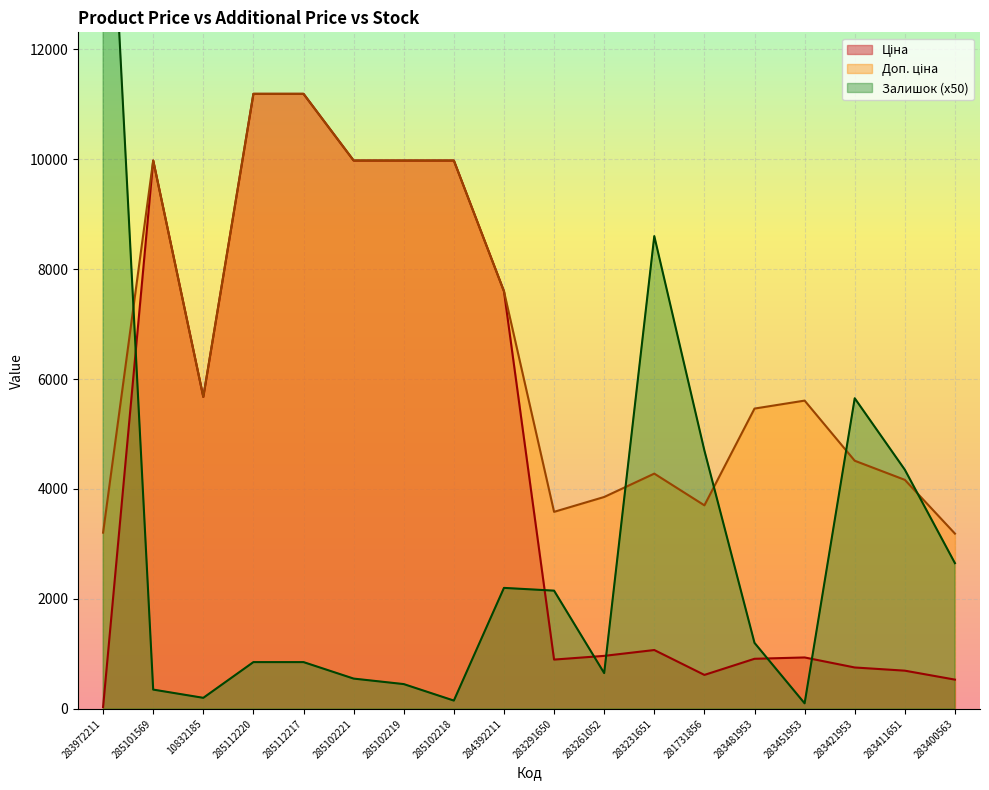

After their last crossing, which series has the higher values: Ціна or Залишок?

Залишок